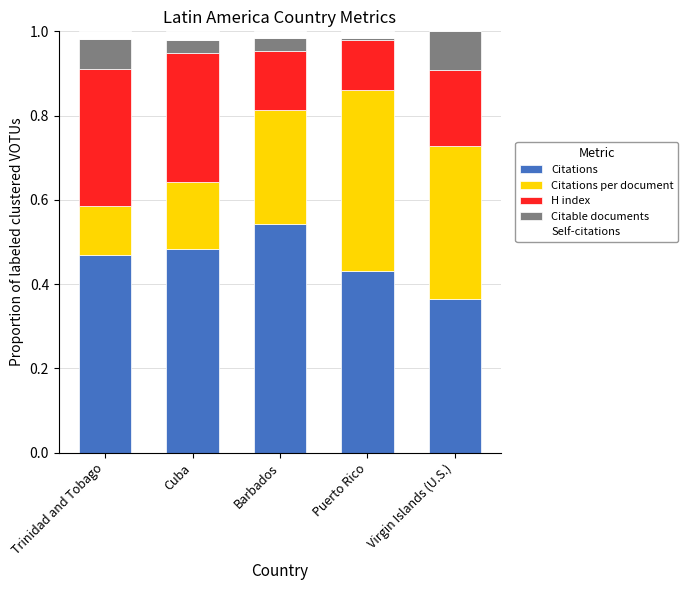

Which category has the highest value in the Citations series?

Barbados